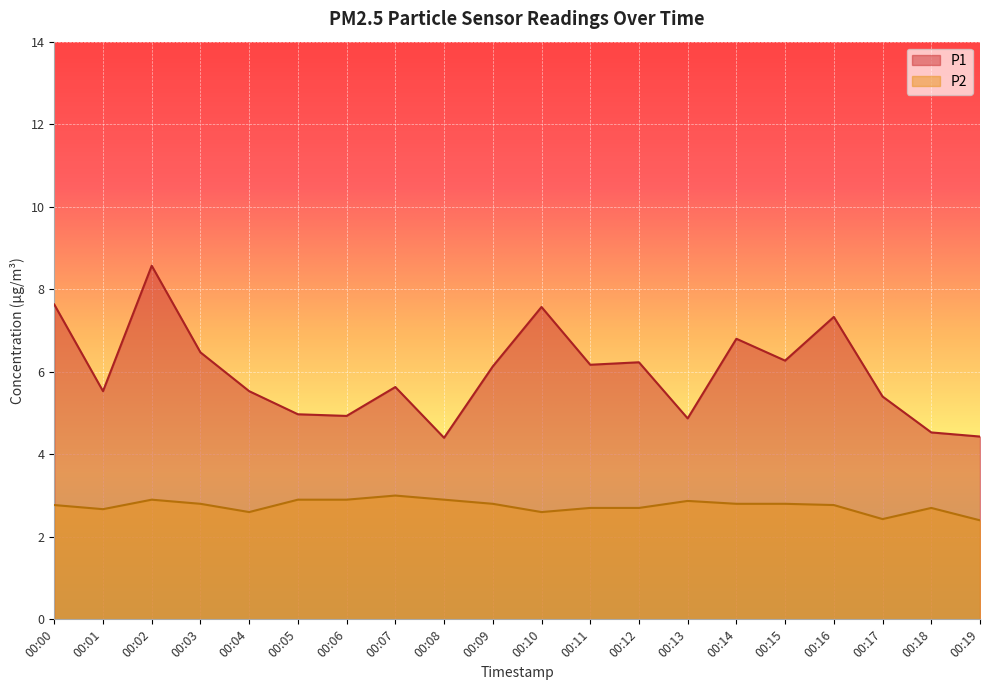

What is the average value of the P1 series?

6.0